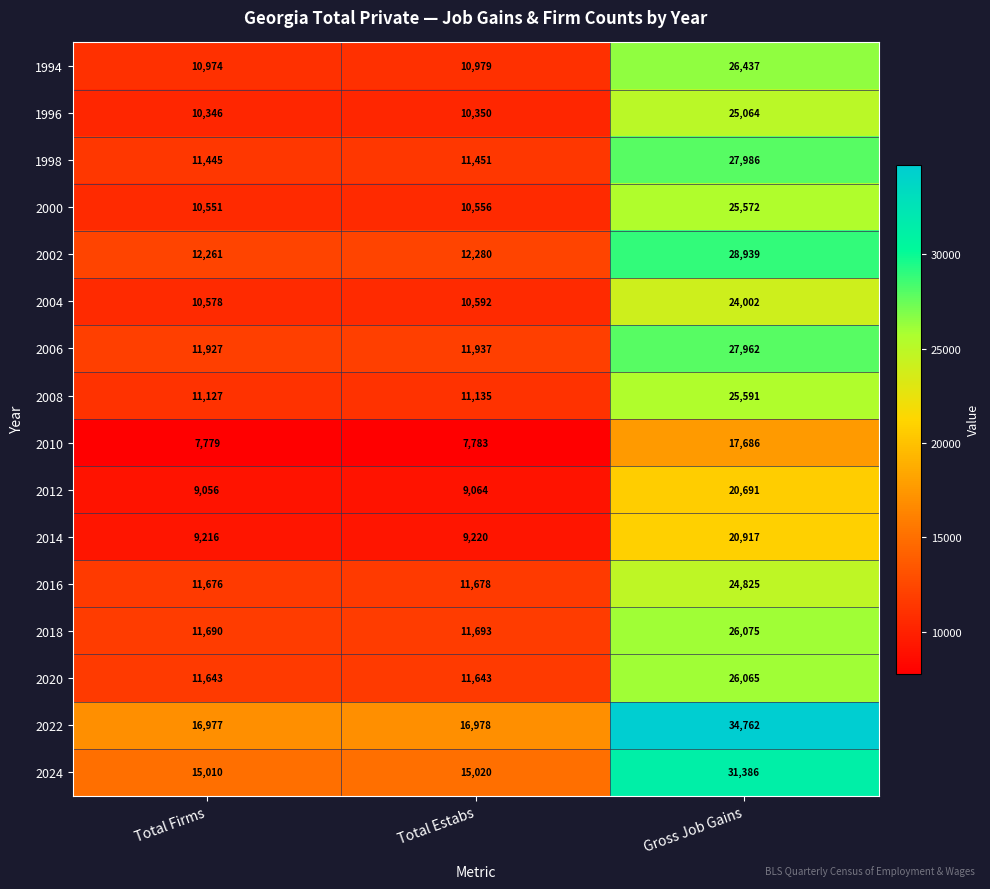

What is the total value across all series at Gross Job Gains?

413960